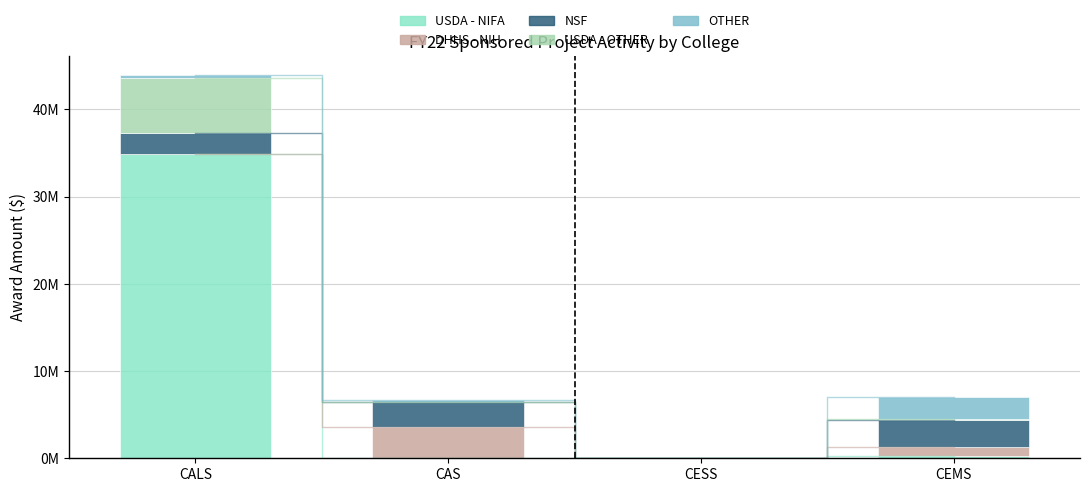

How many bars are there in each group?

5